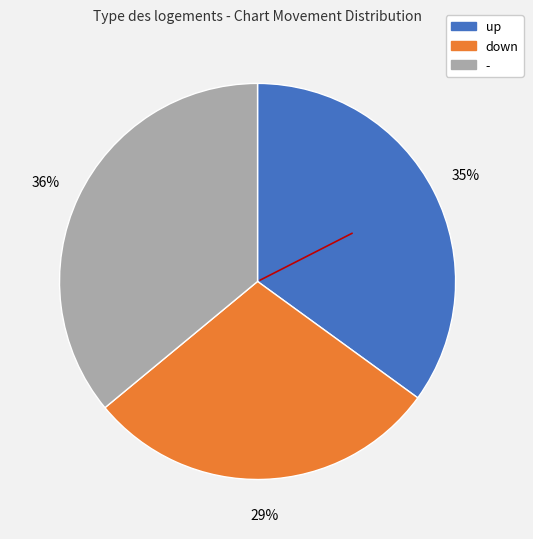

Which category has the smallest portion of the pie?

down